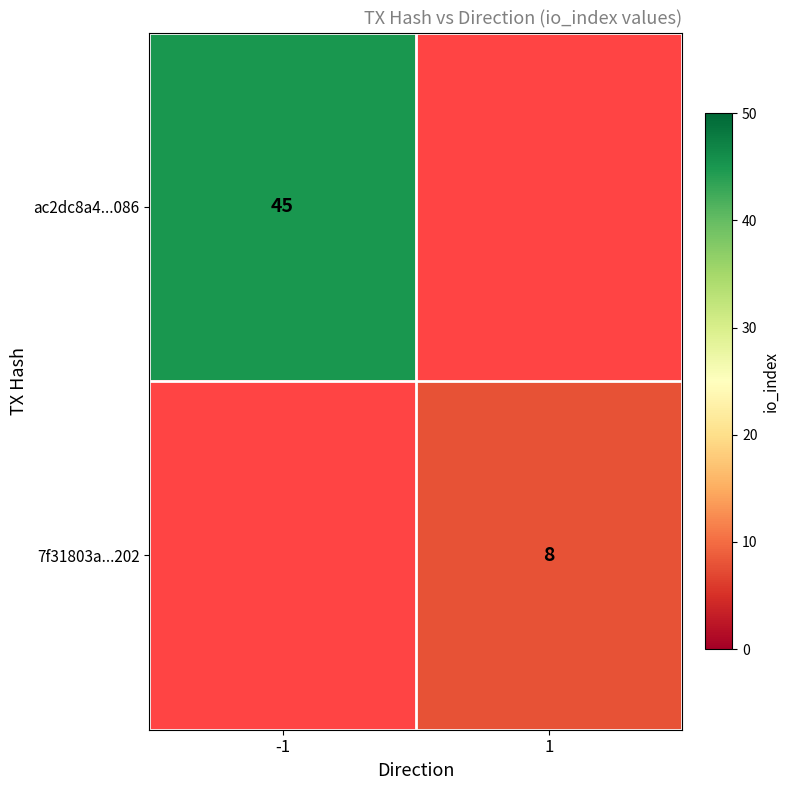

The value of ac2dc8a4...086 at -1 is 45. True or false?

True